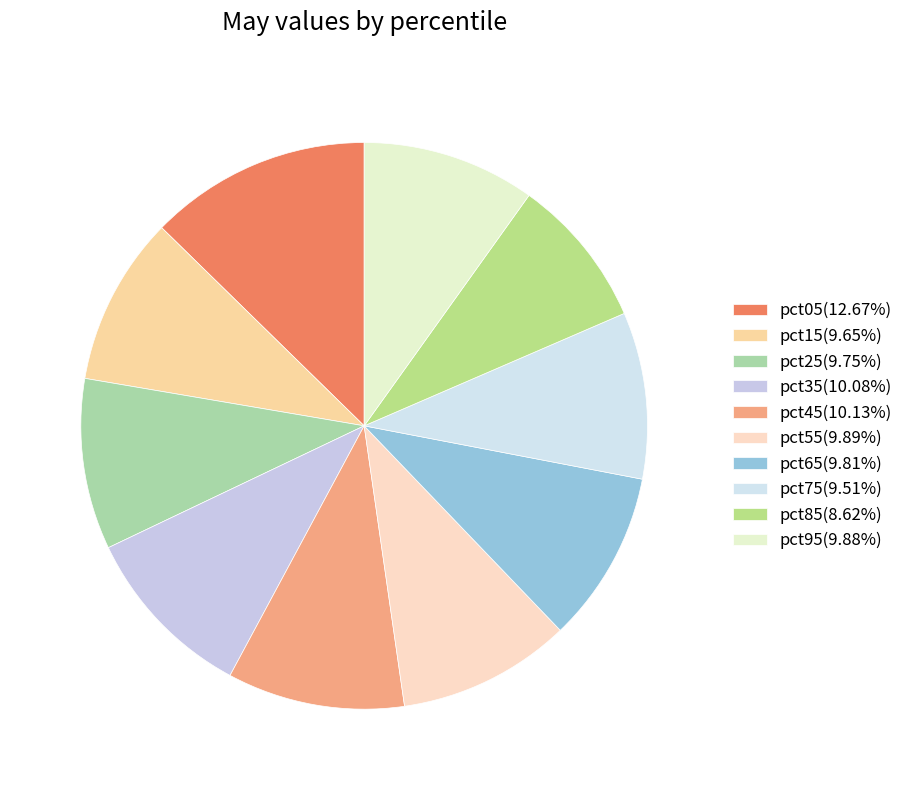

Count the number of slices in the pie.

10